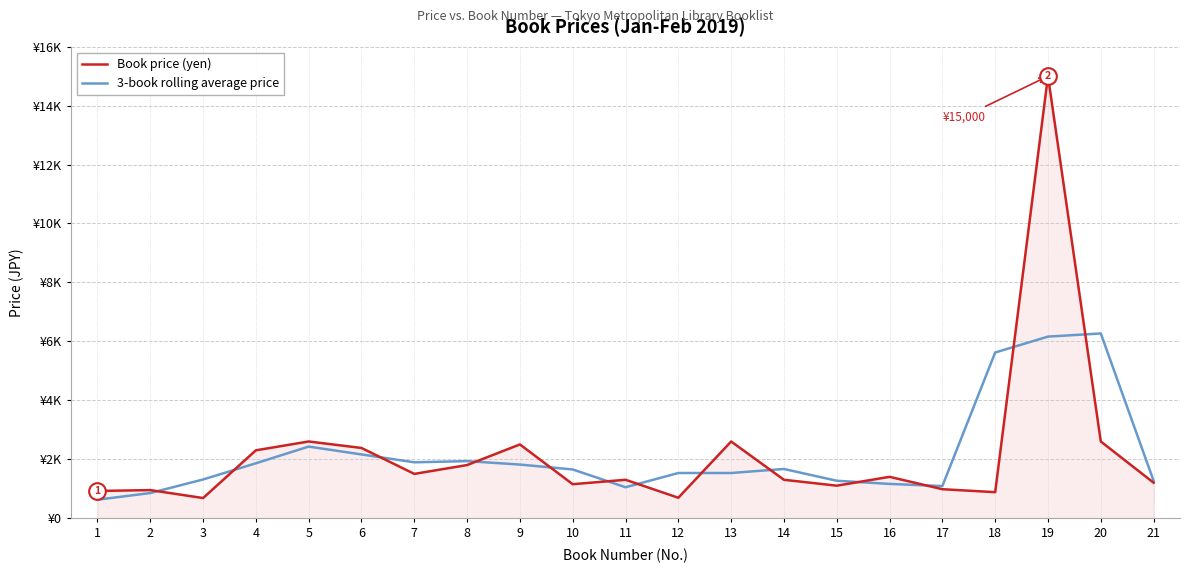

Reading left to right, list all the values displayed in this chart.

Book price (yen): 920.0	950.0	680.0	2300.0	2600.0	2380.0	1500.0	1800.0	2500.0	1150.0	1300.0	690.0	2600.0	1300.0	1100.0	1400.0	980.0	880.0	15000.0	2600.0	1200.0
3-book rolling average price: 623.3	850.0	1310.0	1860.0	2426.7	2160.0	1893.3	1933.3	1816.7	1650.0	1046.7	1530.0	1530.0	1666.7	1266.7	1160.0	1086.7	5620.0	6160.0	6266.7	1266.7